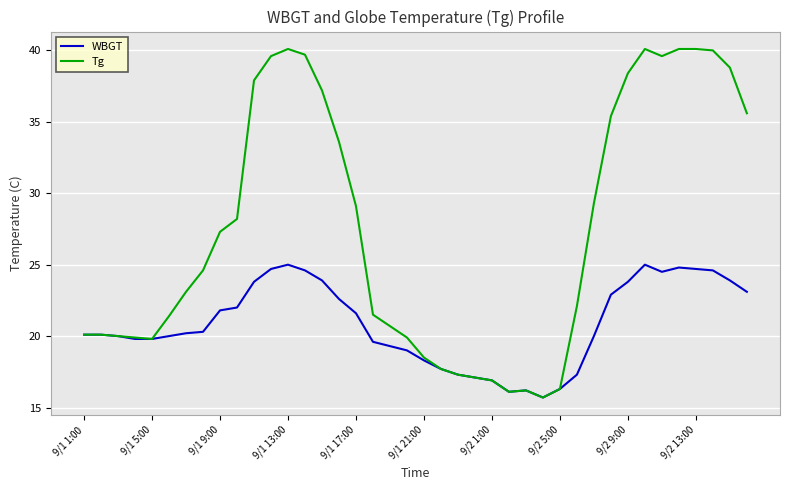

Which series has the widest spread of values?

Tg